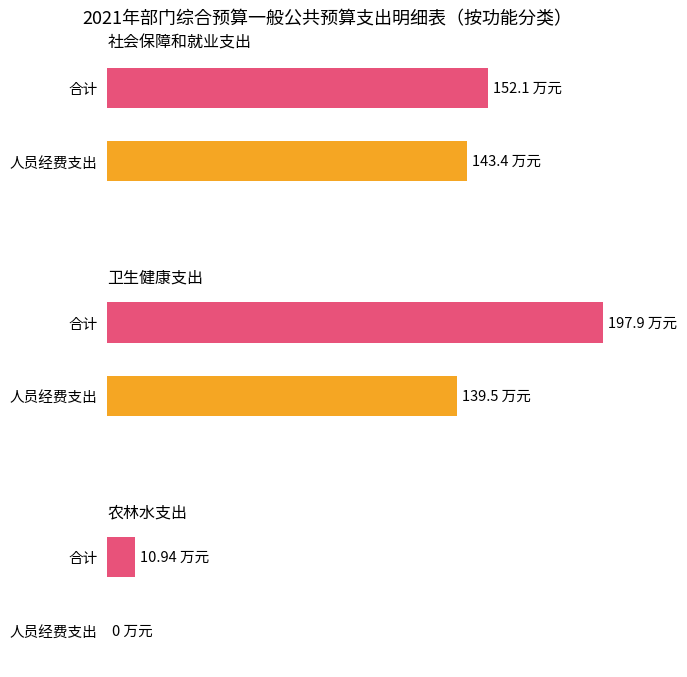

Rank the categories by 合计 value from highest to lowest.

卫生健康支出, 社会保障和就业支出, 农林水支出